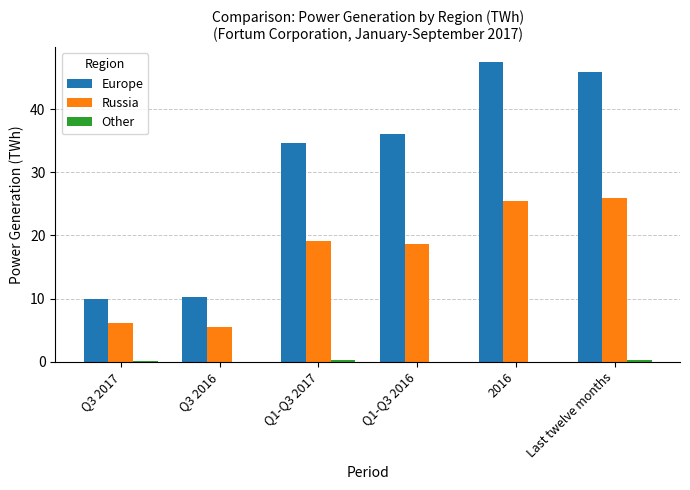

At which label is Europe closest to 28?

Q1-Q3 2017